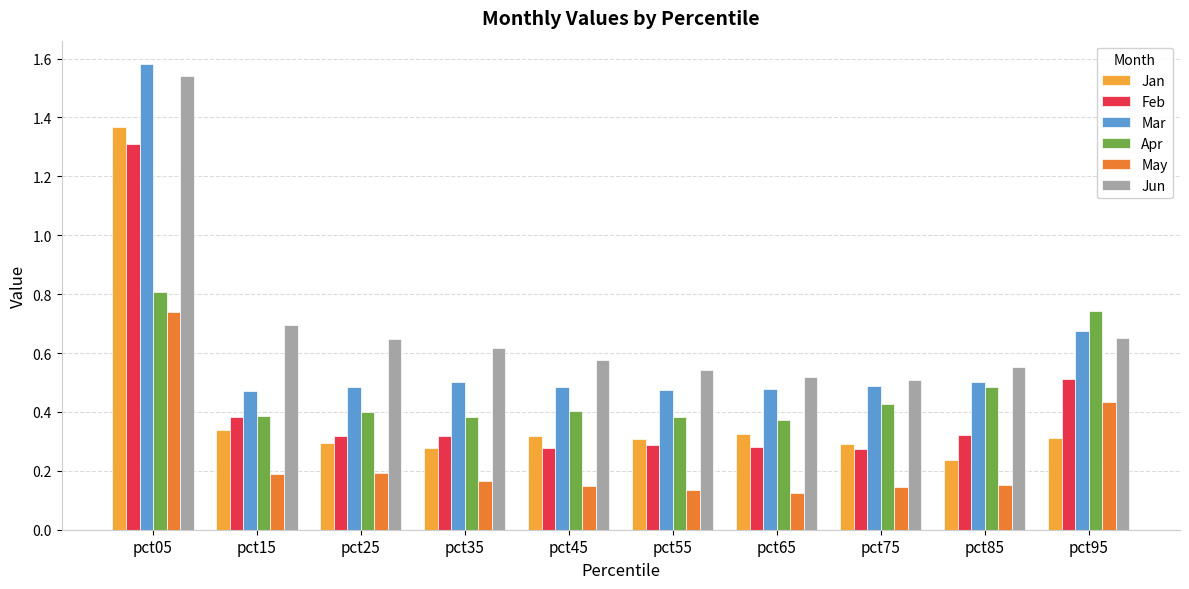

Where is Jun nearest to the value 1?

pct15